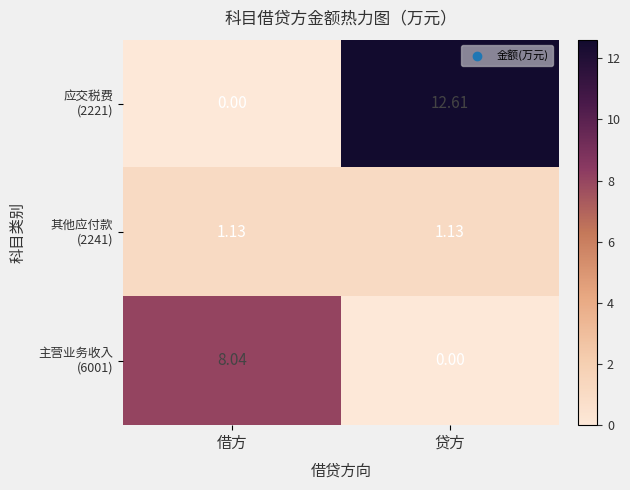

Which category has the highest value across all series?

贷方